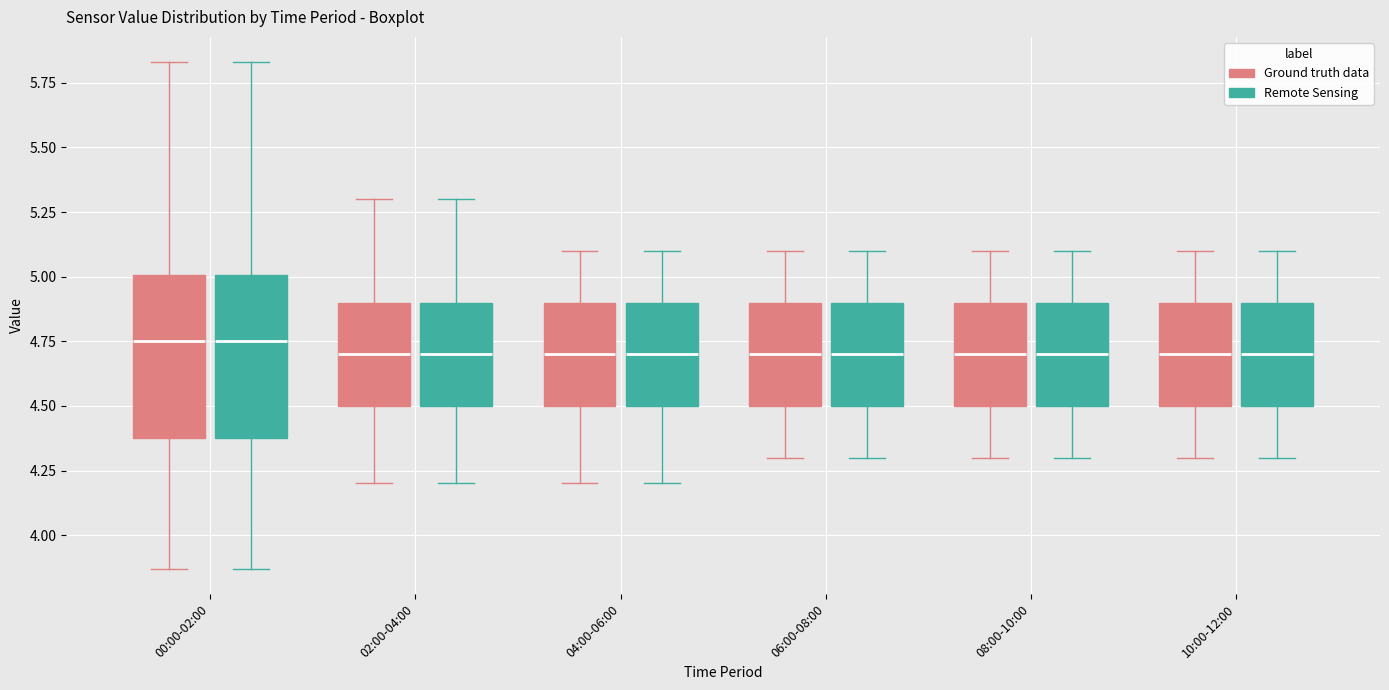

Reading left to right, transcribe this box plot: for each box, give where its median line is, the range the box spans, and where its two whiskers end, as read against the y-axis. The values are not printed on the chart, so give them approximately, as read against the axis.

00:00-02:00 (Ground truth data): median 4.75, box 4.40 to 5.00, whiskers 3.85 to 5.85
00:00-02:00 (Remote Sensing): median 4.75, box 4.40 to 5.00, whiskers 3.85 to 5.85
02:00-04:00 (Ground truth data): median 4.70, box 4.50 to 4.90, whiskers 4.20 to 5.30
02:00-04:00 (Remote Sensing): median 4.70, box 4.50 to 4.90, whiskers 4.20 to 5.30
04:00-06:00 (Ground truth data): median 4.70, box 4.50 to 4.90, whiskers 4.20 to 5.10
04:00-06:00 (Remote Sensing): median 4.70, box 4.50 to 4.90, whiskers 4.20 to 5.10
06:00-08:00 (Ground truth data): median 4.70, box 4.50 to 4.90, whiskers 4.30 to 5.10
06:00-08:00 (Remote Sensing): median 4.70, box 4.50 to 4.90, whiskers 4.30 to 5.10
08:00-10:00 (Ground truth data): median 4.70, box 4.50 to 4.90, whiskers 4.30 to 5.10
08:00-10:00 (Remote Sensing): median 4.70, box 4.50 to 4.90, whiskers 4.30 to 5.10
10:00-12:00 (Ground truth data): median 4.70, box 4.50 to 4.90, whiskers 4.30 to 5.10
10:00-12:00 (Remote Sensing): median 4.70, box 4.50 to 4.90, whiskers 4.30 to 5.10